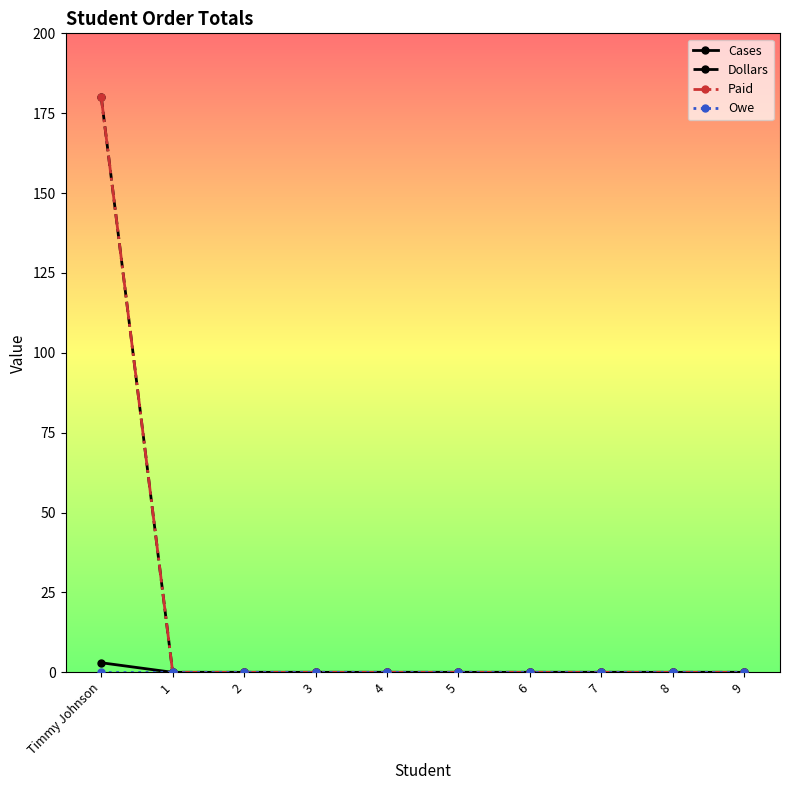

Does the chart have visible grid lines?

No